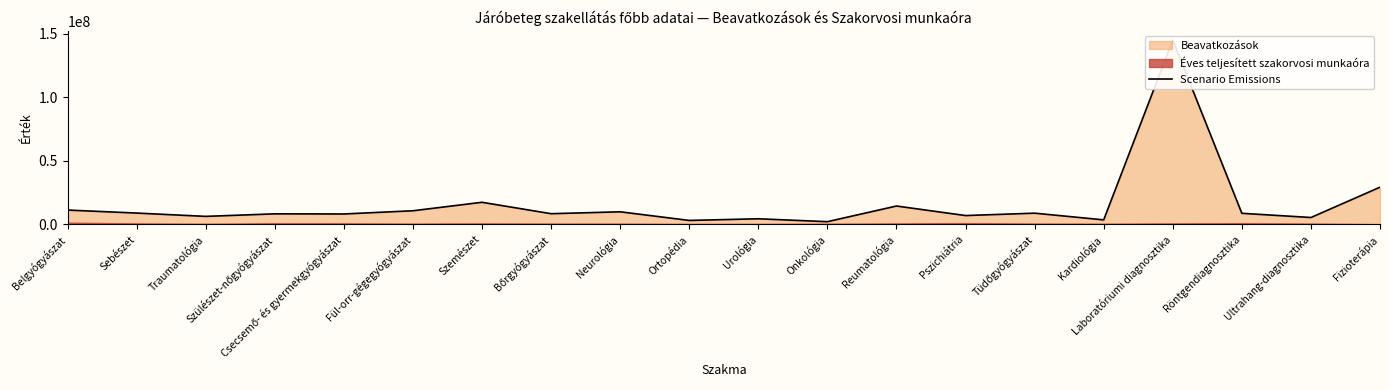

Which category has the highest value across all series?

Laboratóriumi diagnosztika